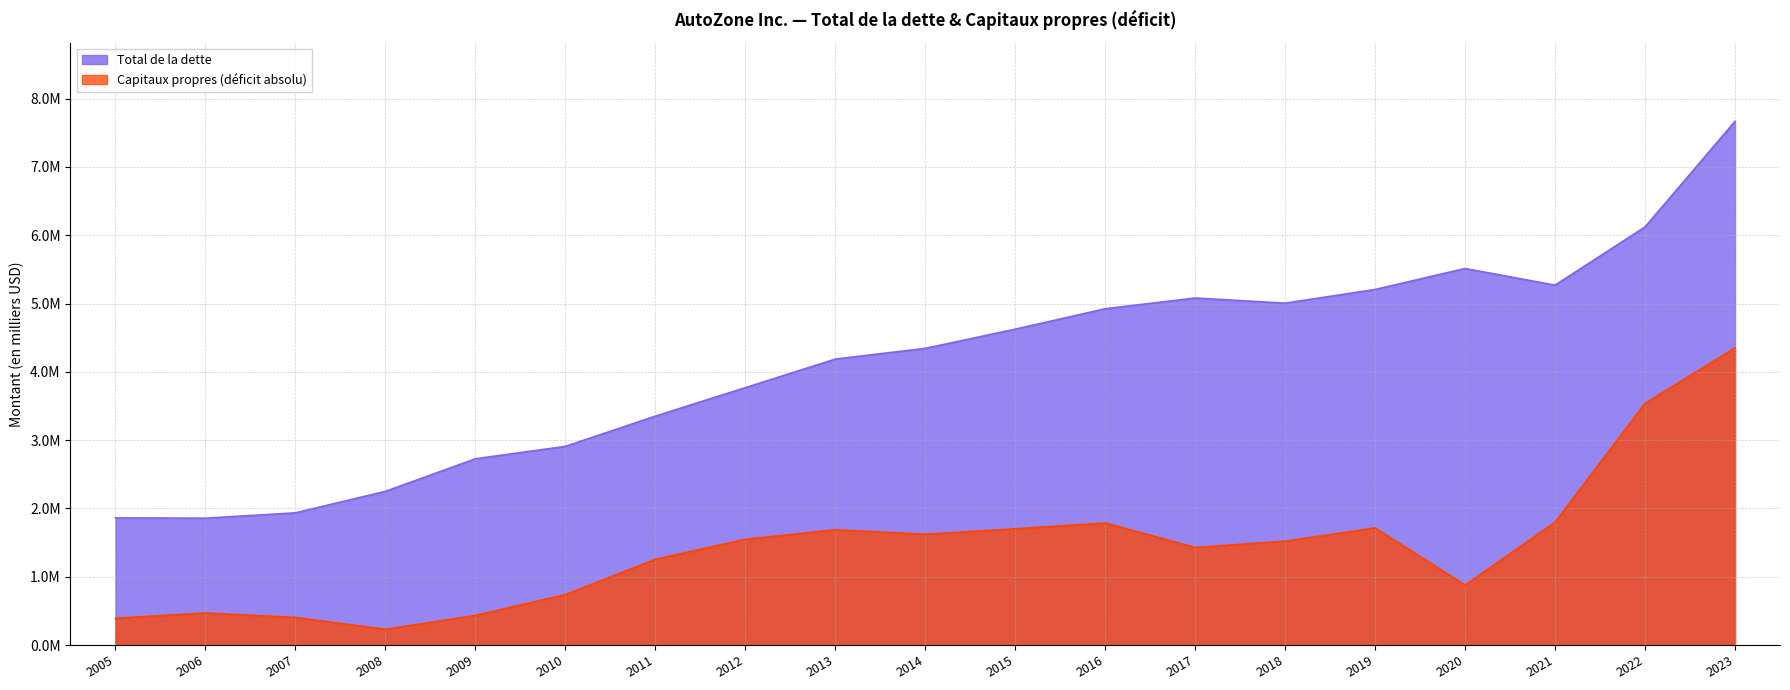

Is the value of Total de la dette at 2010 greater than the value of Capitaux propres (déficit absolu) at 2006?

Yes